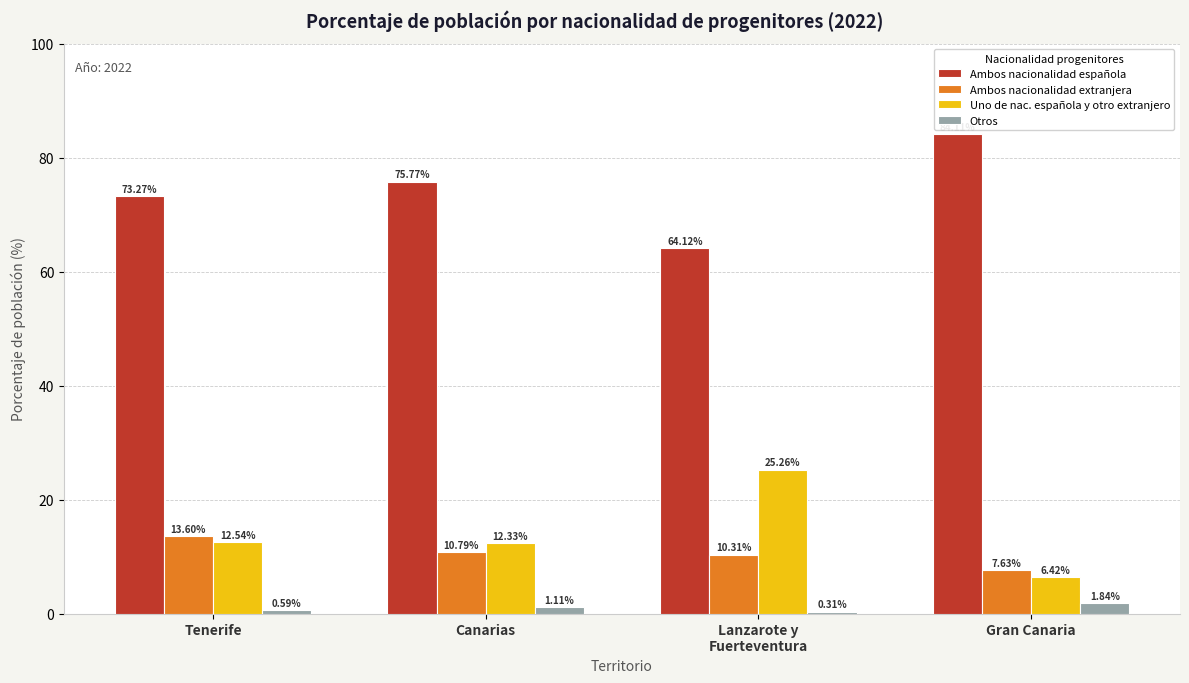

How many data points in Uno de nac. española y otro extranjero are above 12?

3